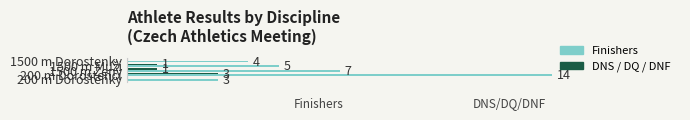

Which series has the largest total across all categories?

Finishers